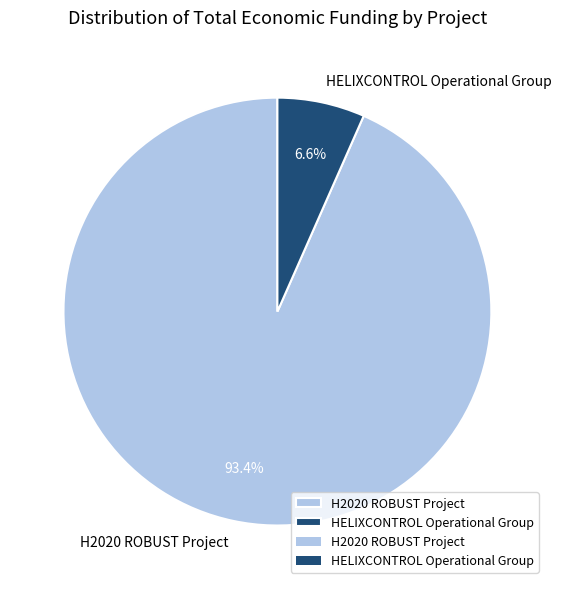

To the nearest percent, what portion does H2020 ROBUST Project represent?

93%